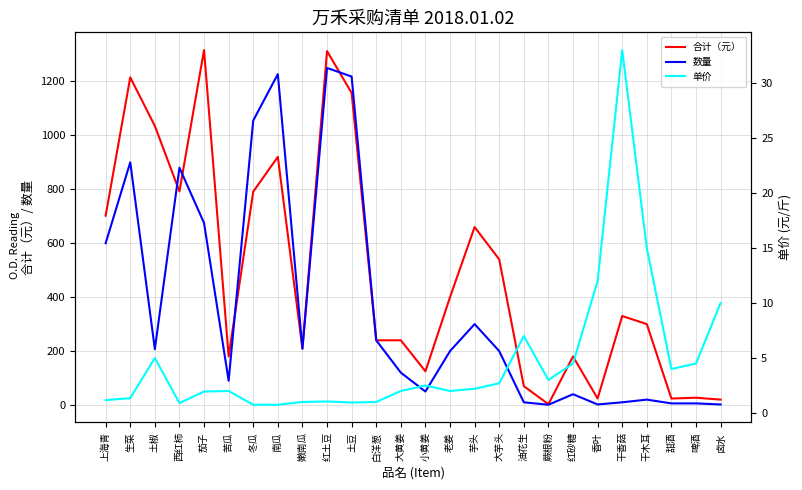

At how many categories does at least one series exceed 1035?

6